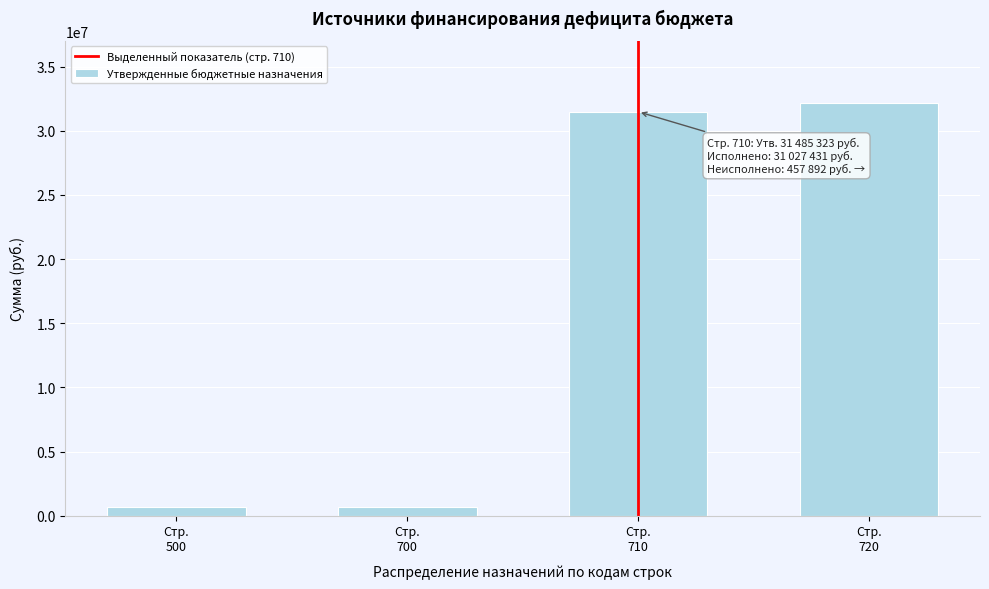

What is the difference between the second highest and second lowest values?

30784184.4